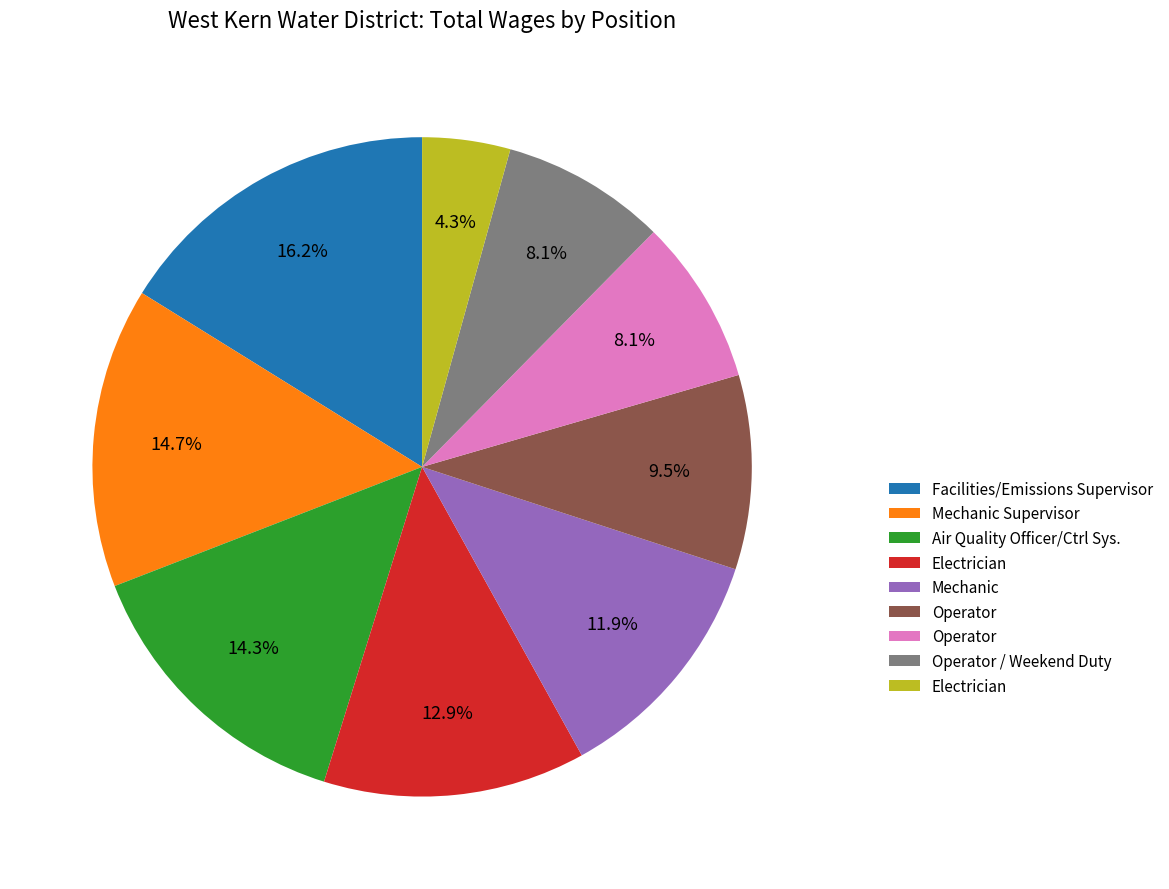

Does any single category account for the majority?

No